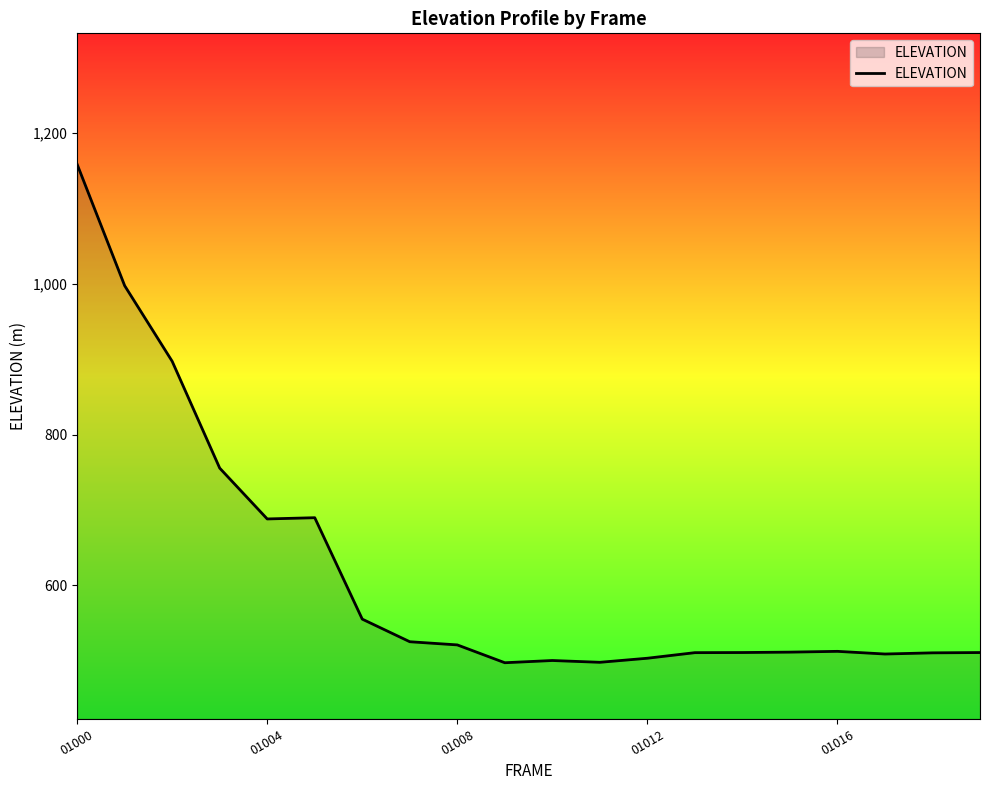

What is the greatest value displayed?

1158.5